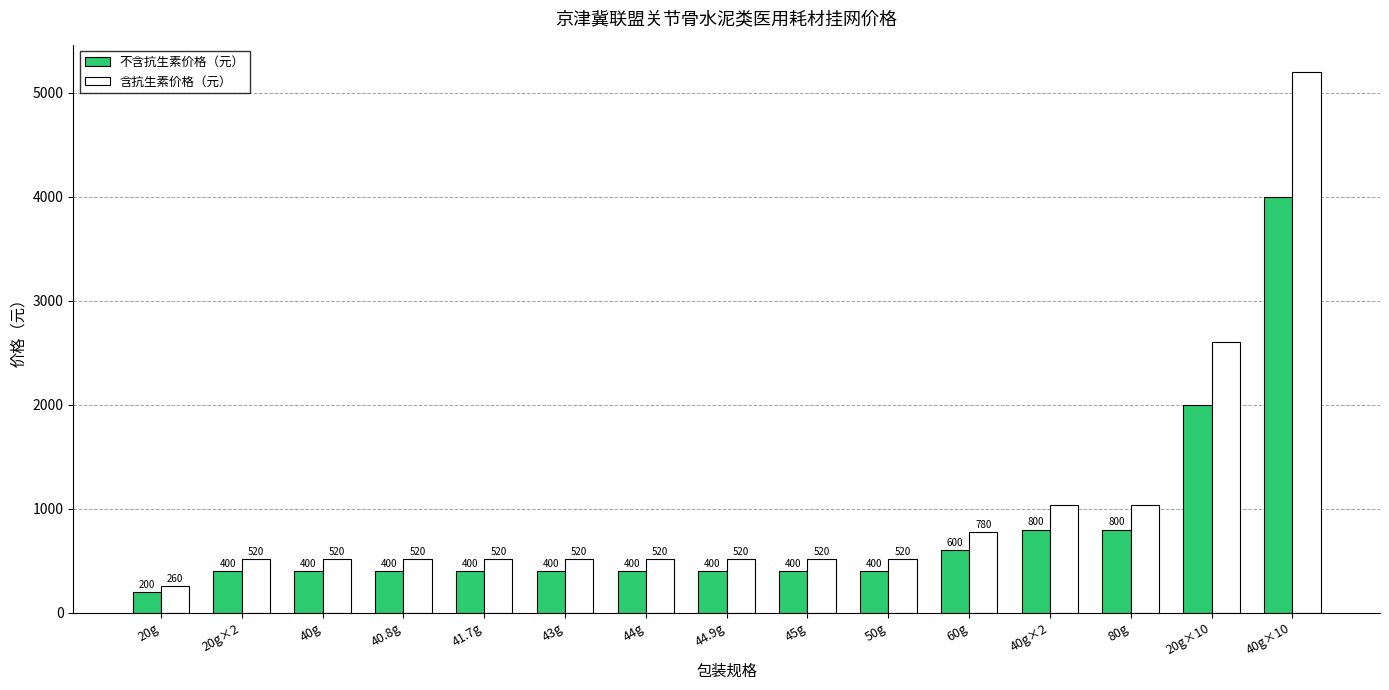

True or false: 含抗生素价格（元） has a value of 462 at 80g.

False